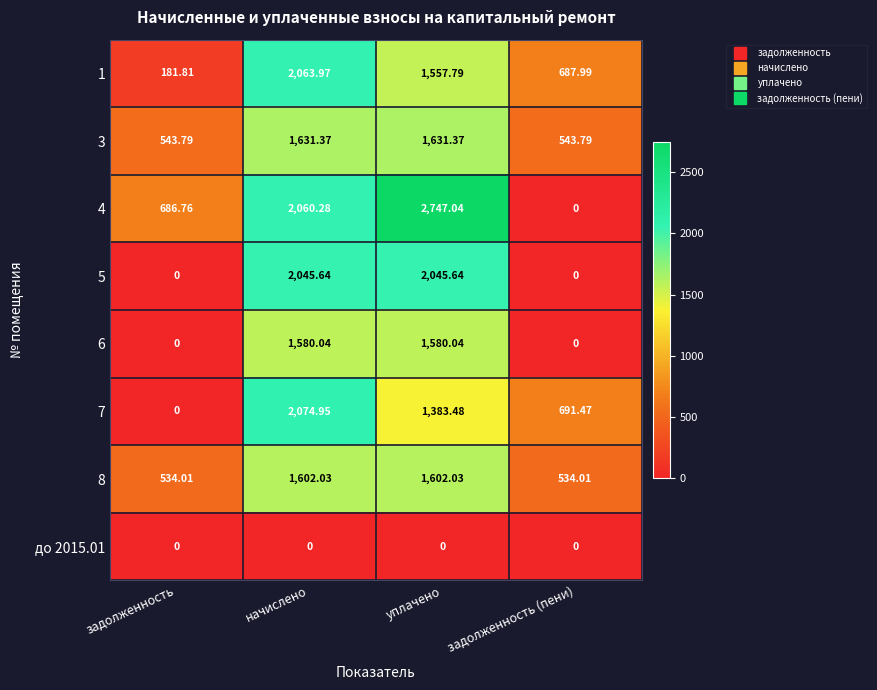

Where is 1 nearest to the value 1122?

задолженность (пени)